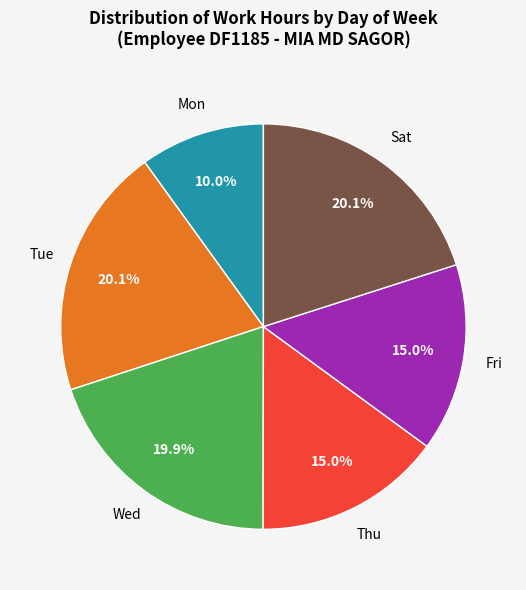

Does any single category account for the majority?

No